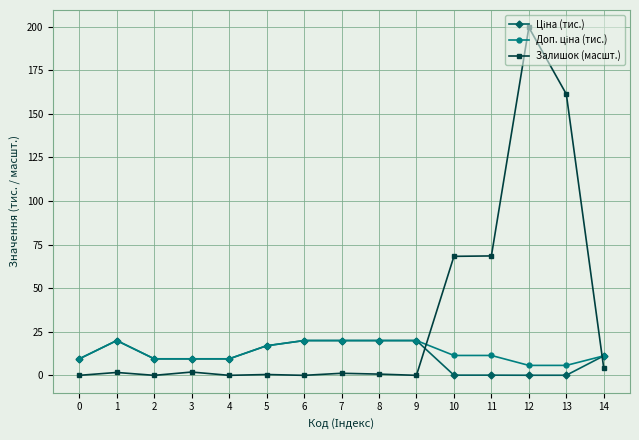

What is the difference between the highest and lowest values at 6?

20.0